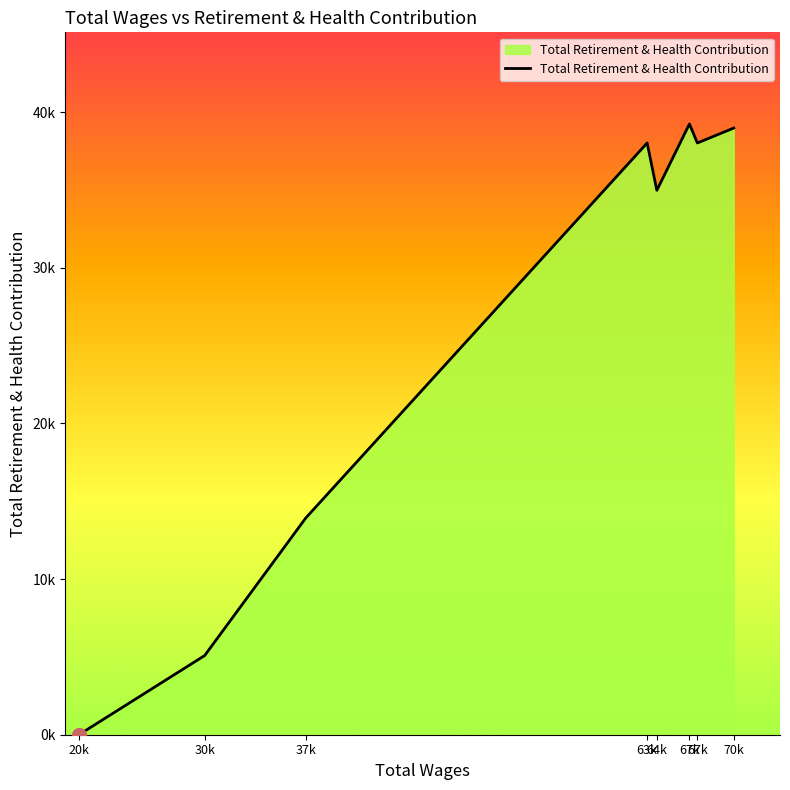

What is the label of the 7th point from the left?

67k